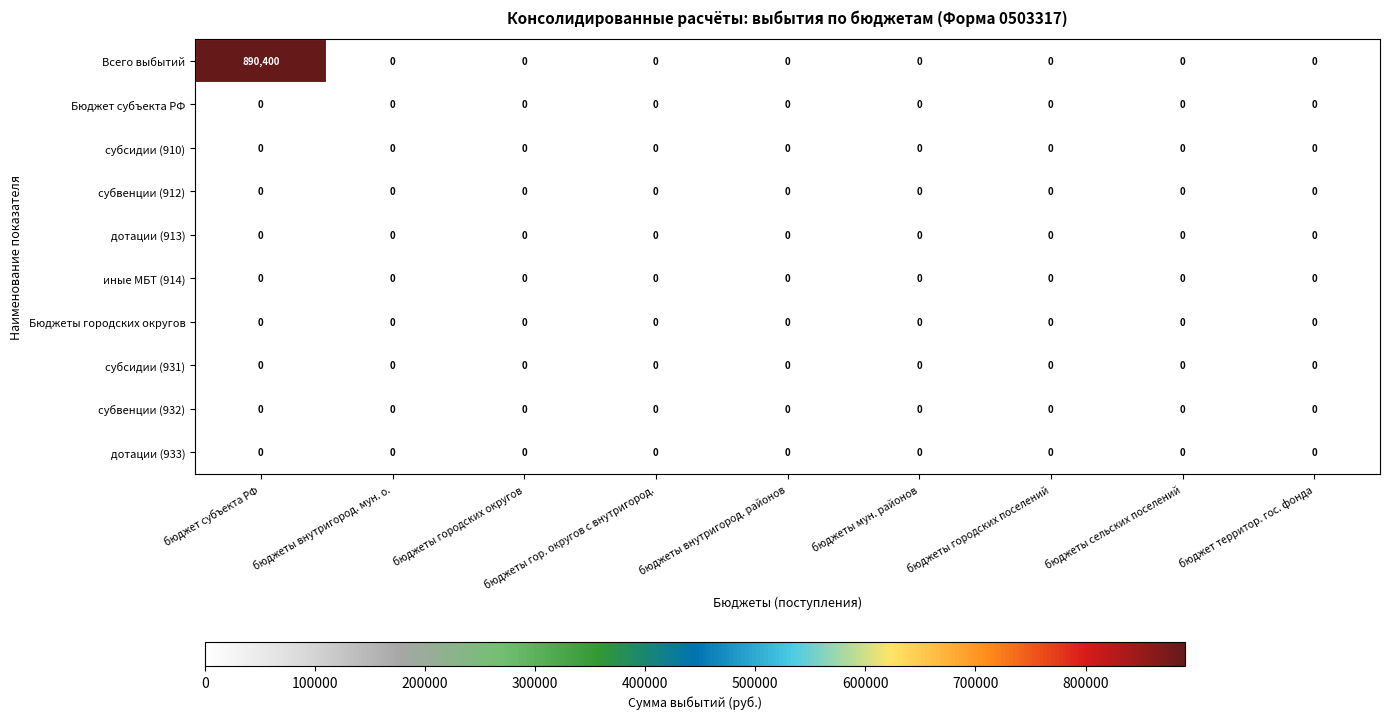

Is it true that субсидии (910) equals 0 at бюджет субъекта РФ?

True